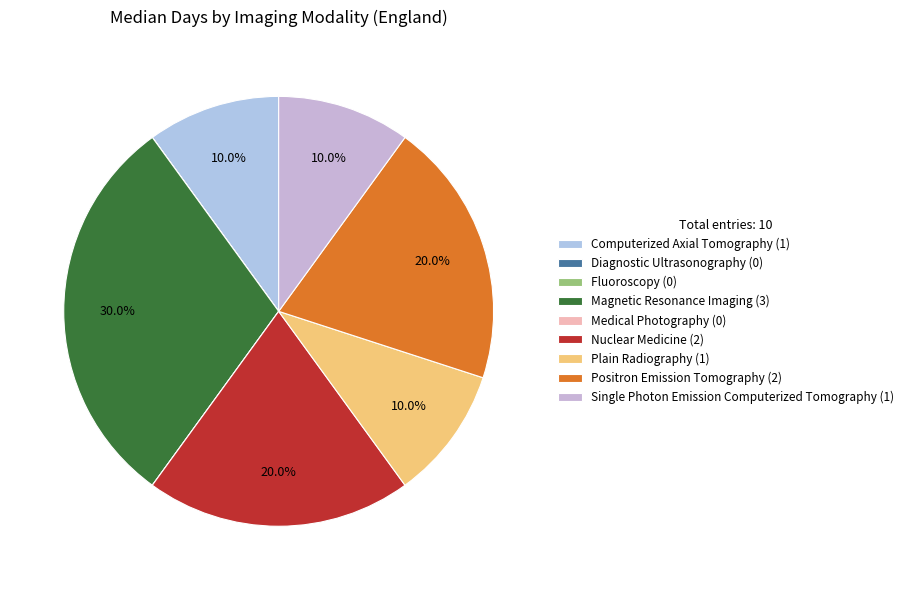

The Single Photon Emission Computerized Tomography slice represents 22% of the pie. True or false?

False